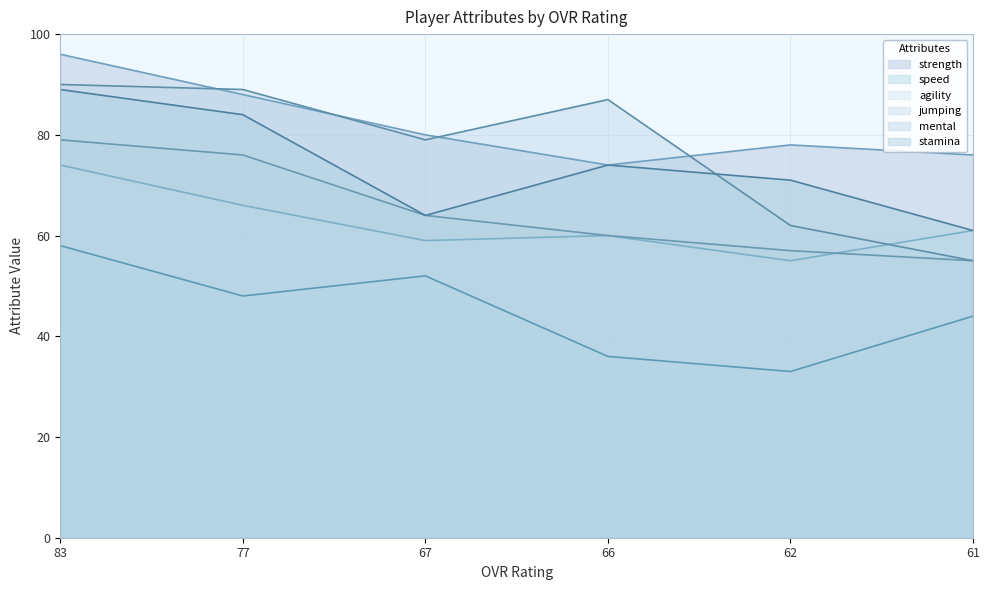

Reading left to right, what are all the values shown in this chart?

strength: 83=96	77=88	67=80	66=74	62=78	61=76
speed: 83=58	77=48	67=52	66=36	62=33	61=44
agility: 83=74	77=66	67=59	66=60	62=55	61=61
jumping: 83=79	77=76	67=64	66=60	62=57	61=55
mental: 83=90	77=89	67=79	66=87	62=62	61=55
stamina: 83=89	77=84	67=64	66=74	62=71	61=61